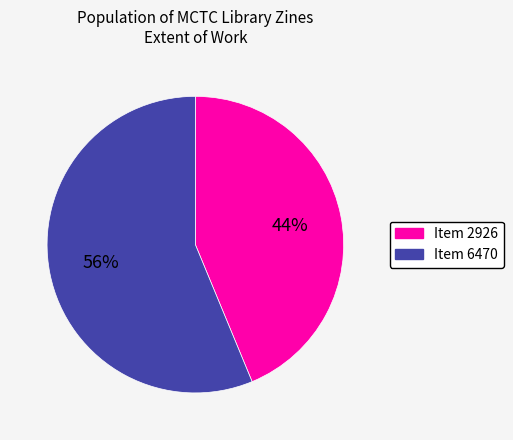

The Item 6470 slice represents 56% of the pie. True or false?

True